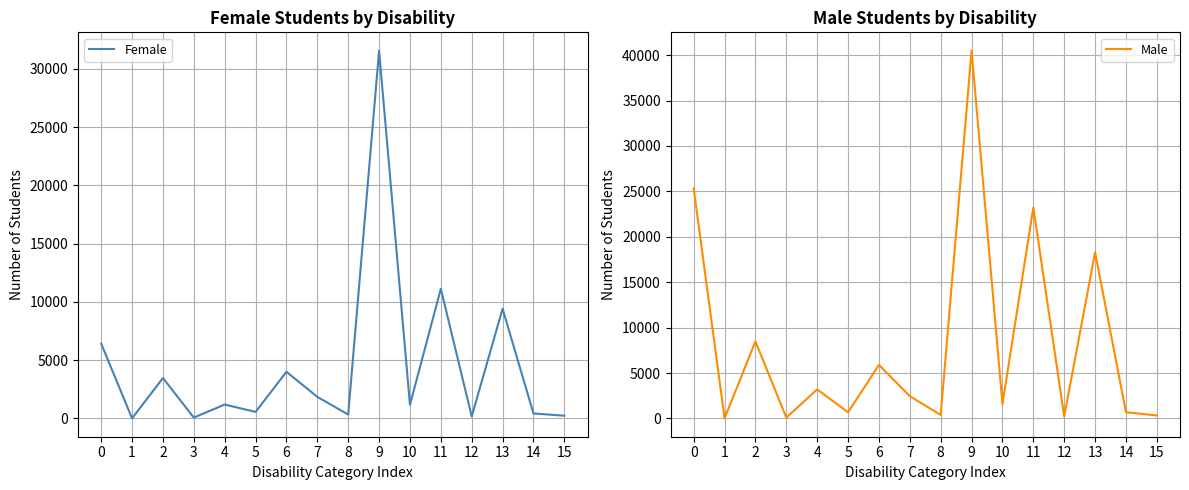

What is the smallest value displayed?

11